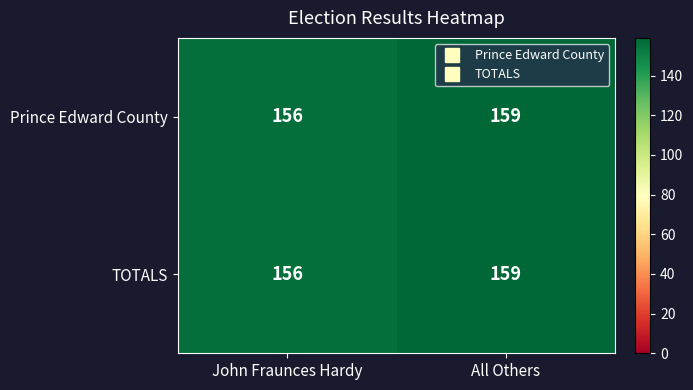

List the labels in order of TOTALS value, smallest first.

John Fraunces Hardy, All Others